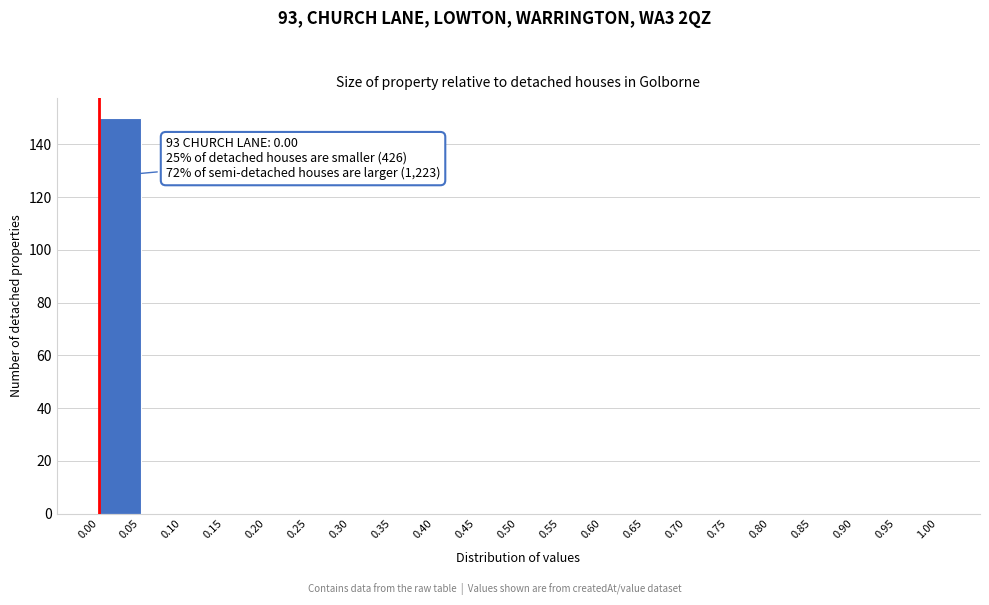

Over which range of the x-axis is the bar tallest?

0.00 to 0.05